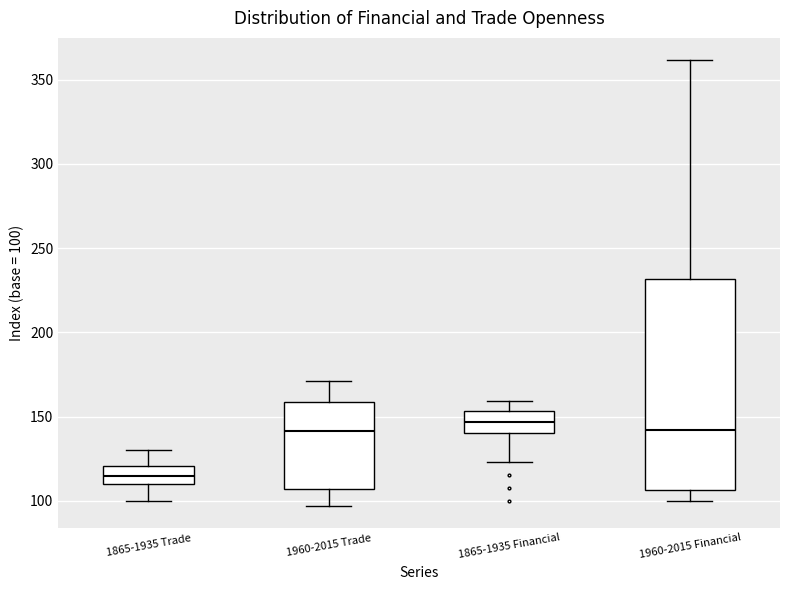

Reading left to right, transcribe this box plot: for each box, give where its median line is, the range the box spans, and where its two whiskers end, as read against the y-axis. The values are not printed on the chart, so give them approximately, as read against the axis.

1865-1935 Trade: median 115, box 110 to 120, whiskers 100 to 130
1960-2015 Trade: median 140, box 105 to 160, whiskers 95 to 170
1865-1935 Financial: median 145, box 140 to 155, whiskers 125 to 160
1960-2015 Financial: median 140, box 105 to 230, whiskers 100 to 360